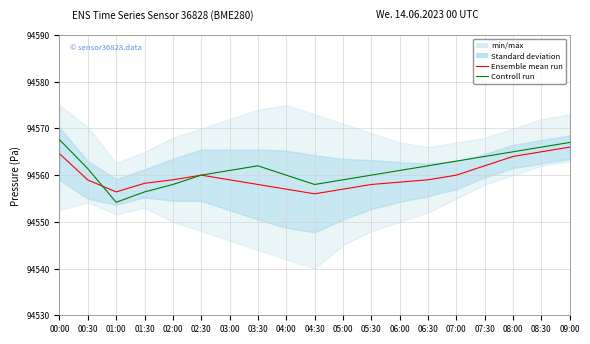

What is the difference between the second highest and second lowest values in the Controll run series?

10.6